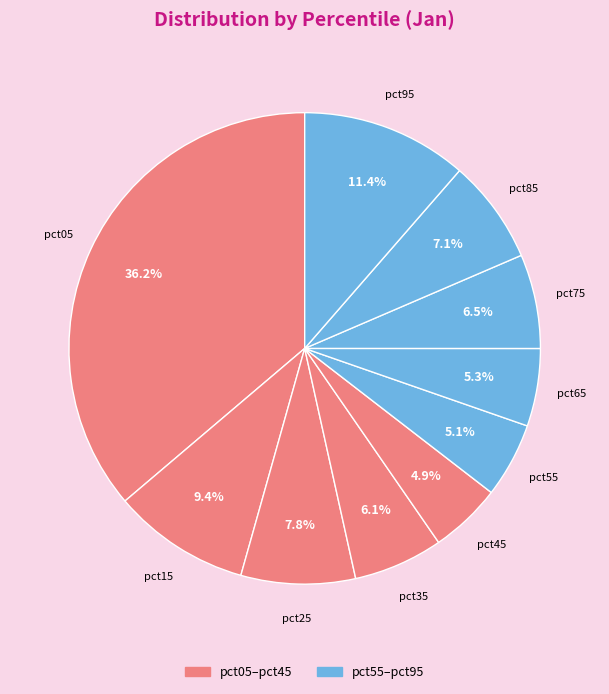

Count the number of slices in the pie.

10